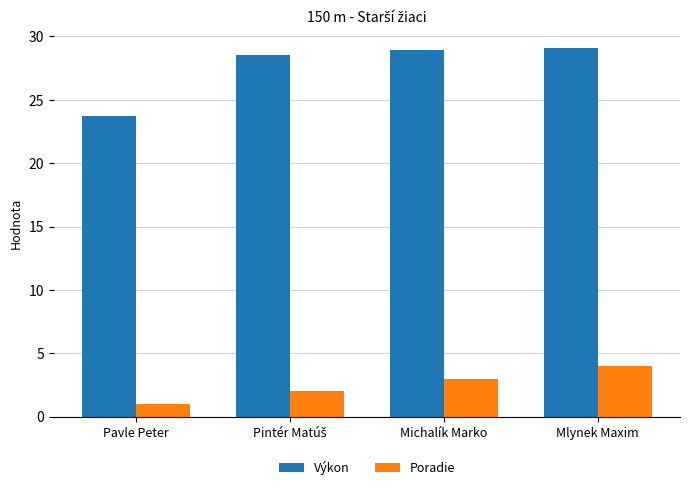

What is the difference between the second highest and minimum values in the Poradie series?

2.0